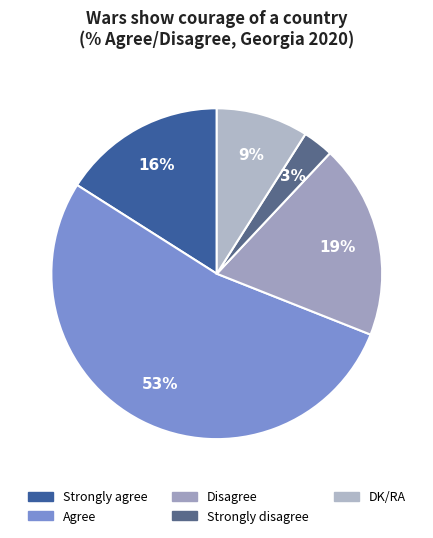

To the nearest percent, what is the difference between the largest and smallest slice percentages?

50%